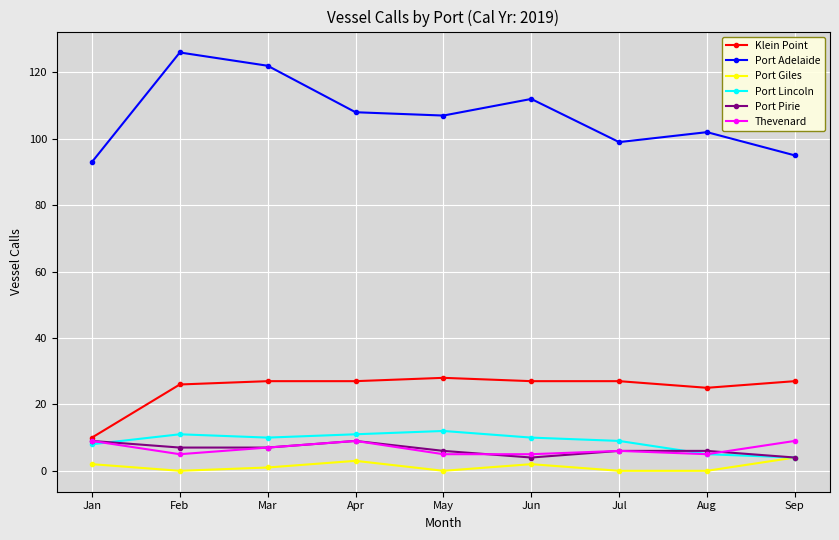

At which category does the chart reach its peak across all series?

Feb